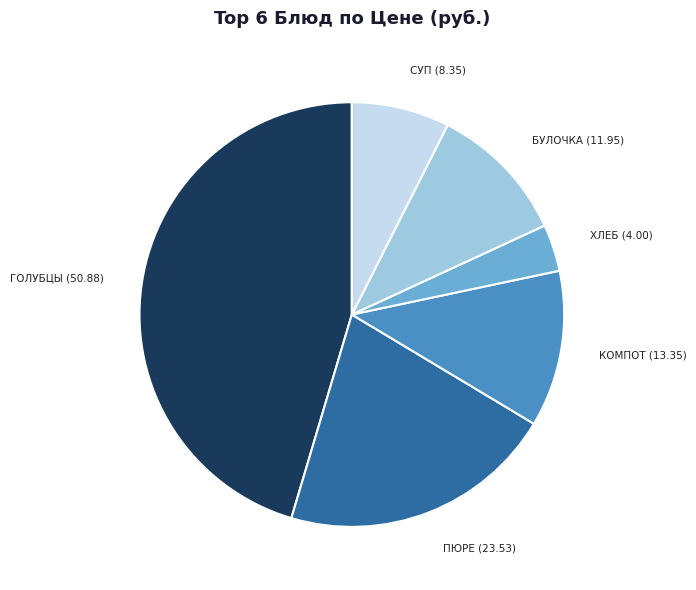

How many segments does this pie chart have?

6